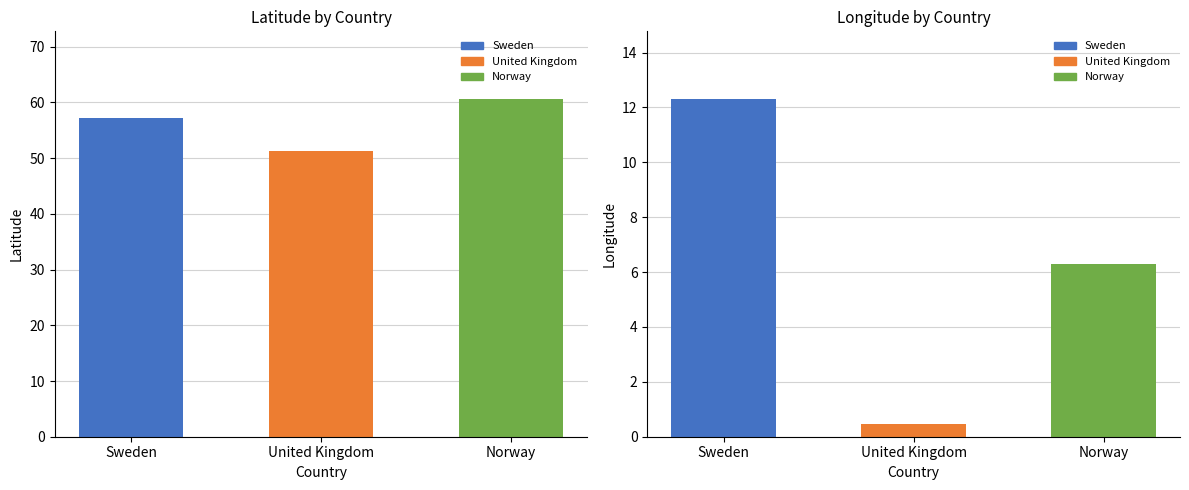

At which category does the chart reach its minimum across all series?

United Kingdom